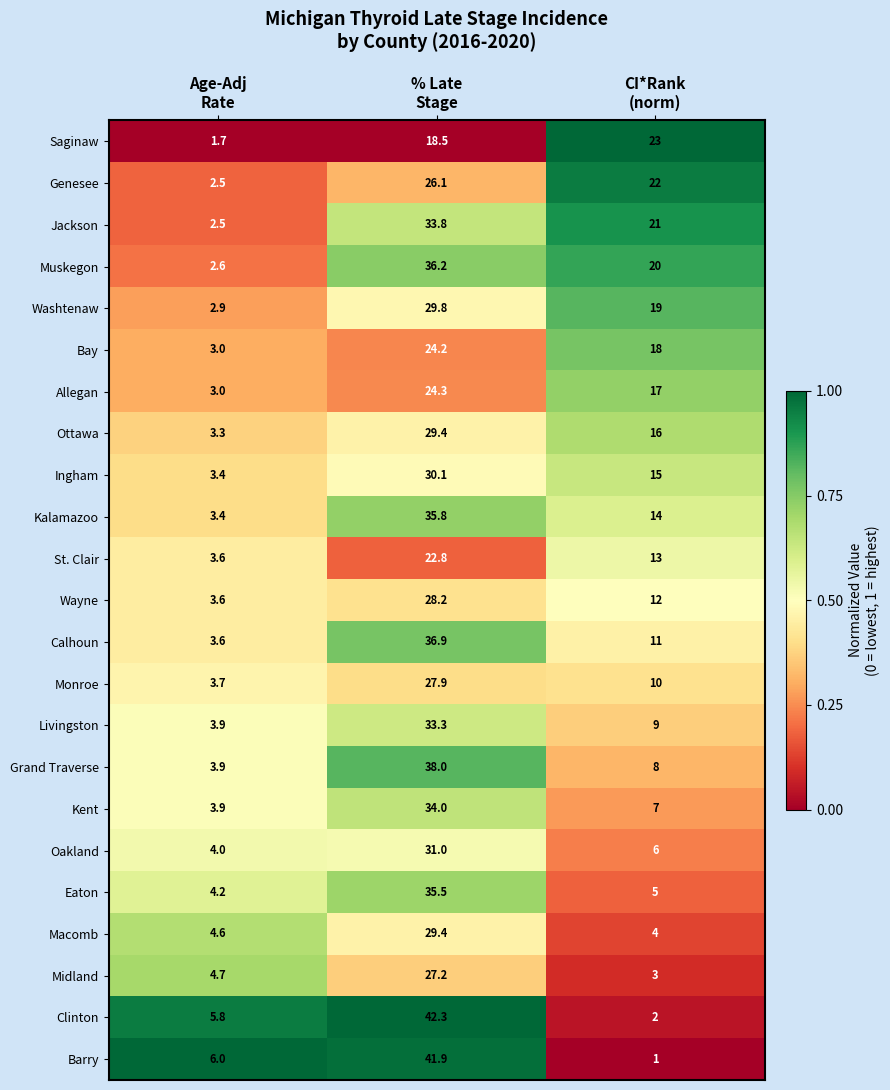

What is the difference between the maximum and minimum values in the Kent series?

30.1